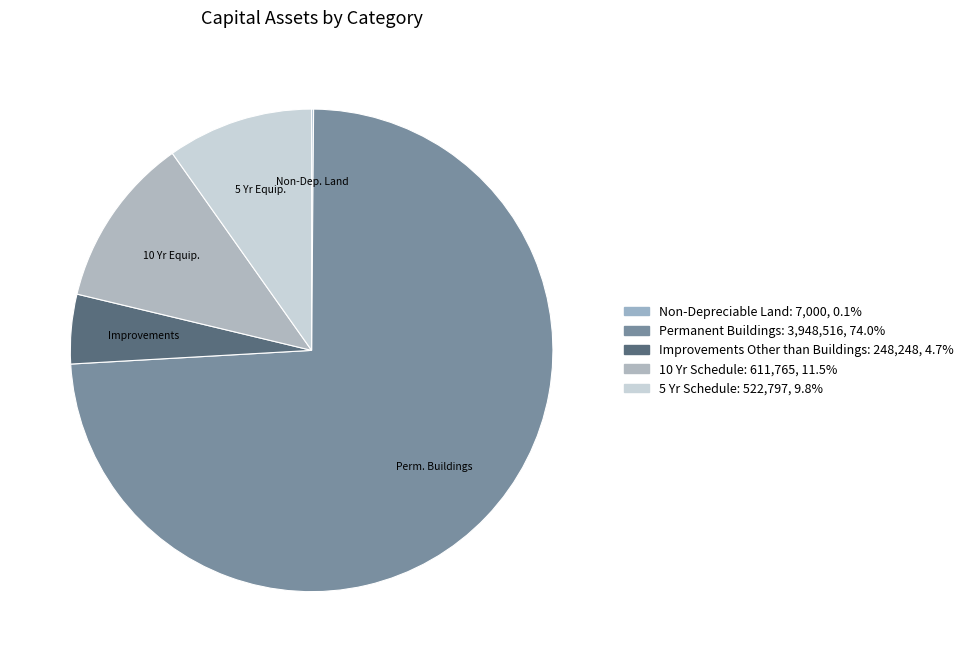

What is the largest slice in the pie chart?

Permanent Buildings